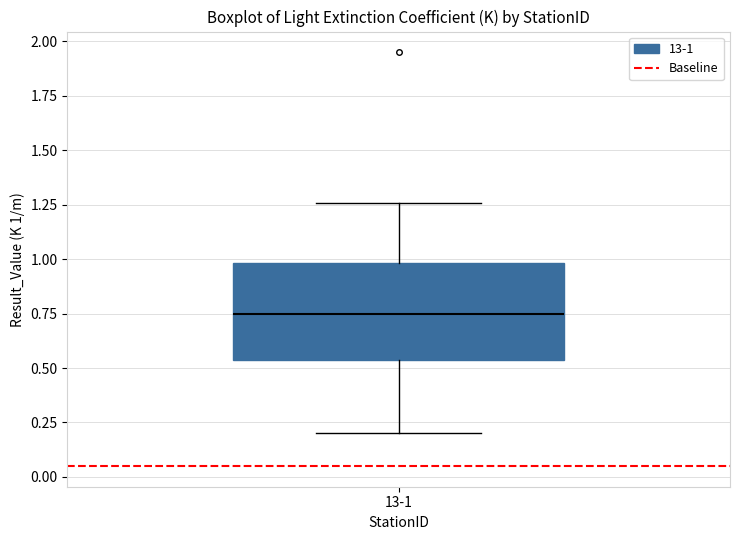

Transcribe this box plot: give where the median line is, the range the box spans, and where the two whiskers end, as read against the y-axis. The values are not printed on the chart, so give them approximately, as read against the axis.

median 0.75, box 0.55 to 1.00, whiskers 0.20 to 1.25